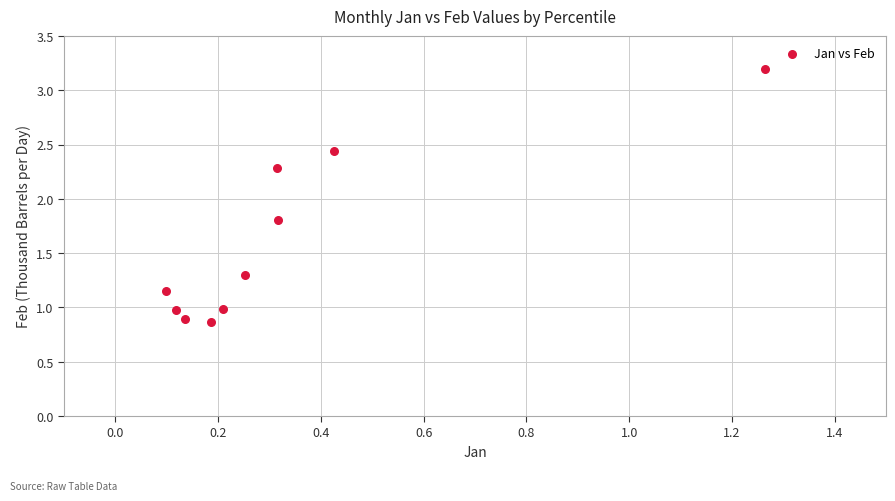

What Y value in the scatter plot is closest to 2?

1.8